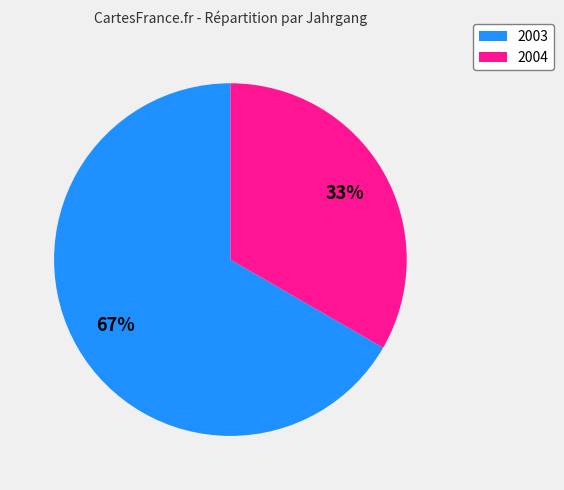

Is there a majority slice in this chart?

Yes